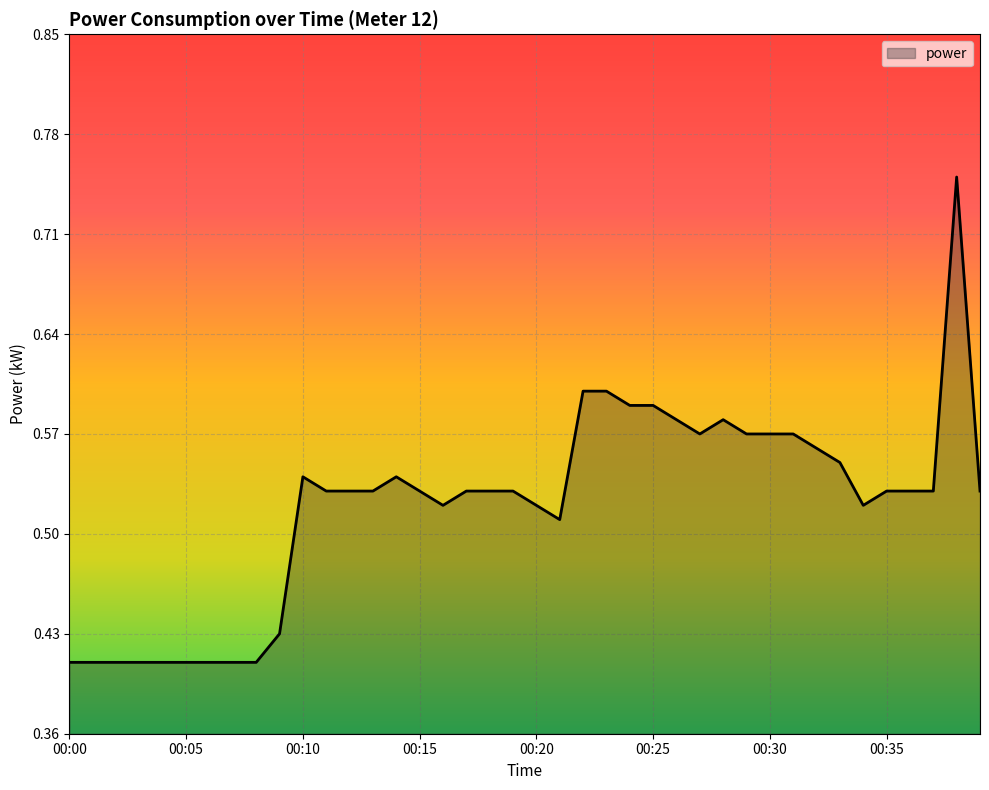

What is the difference between the maximum and minimum values?

0.3